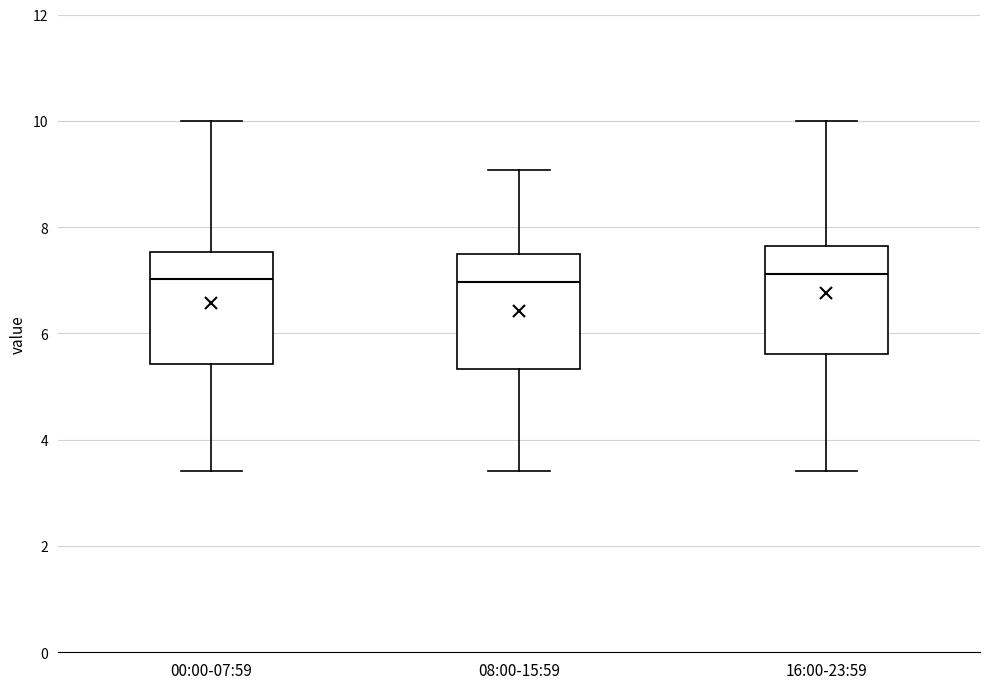

Reading left to right, transcribe this box plot: for each box, give where its median line is, the range the box spans, and where its two whiskers end, as read against the y-axis. The values are not printed on the chart, so give them approximately, as read against the axis.

00:00-07:59: median 7.0, box 5.4 to 7.6, whiskers 3.4 to 10.0
08:00-15:59: median 7.0, box 5.4 to 7.6, whiskers 3.4 to 9.0
16:00-23:59: median 7.2, box 5.6 to 7.6, whiskers 3.4 to 10.0